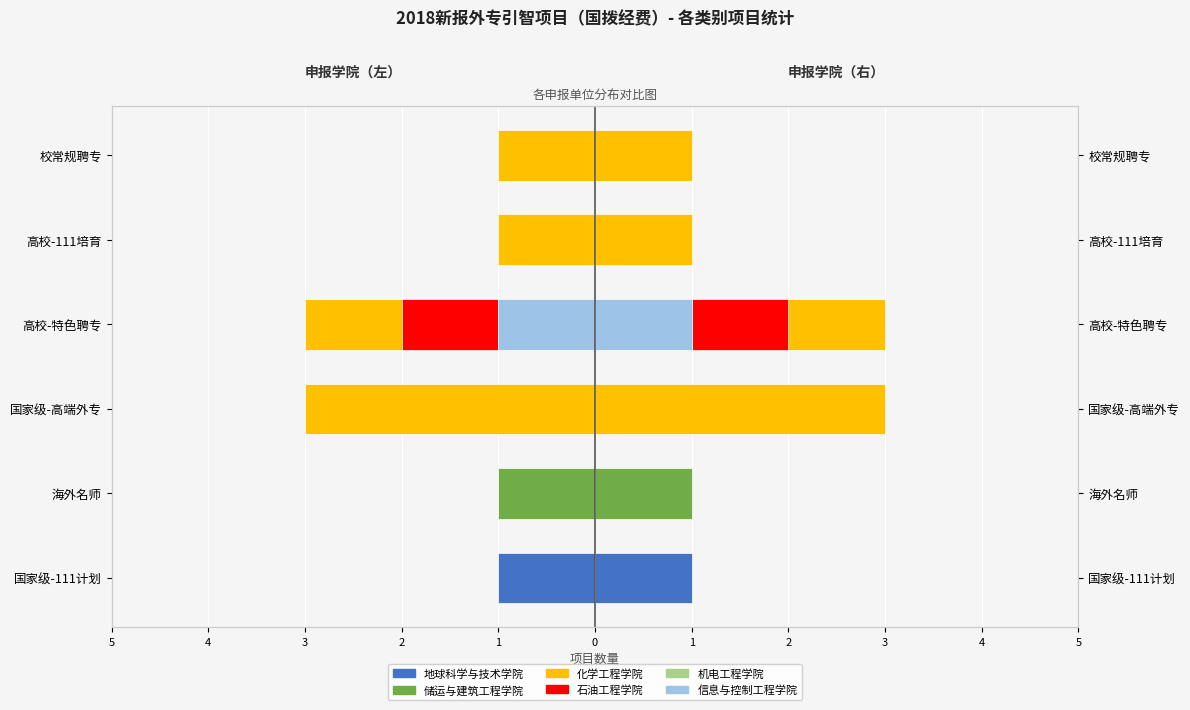

What is the value of the 化学工程学院 bar at the 4th from the left?

-3